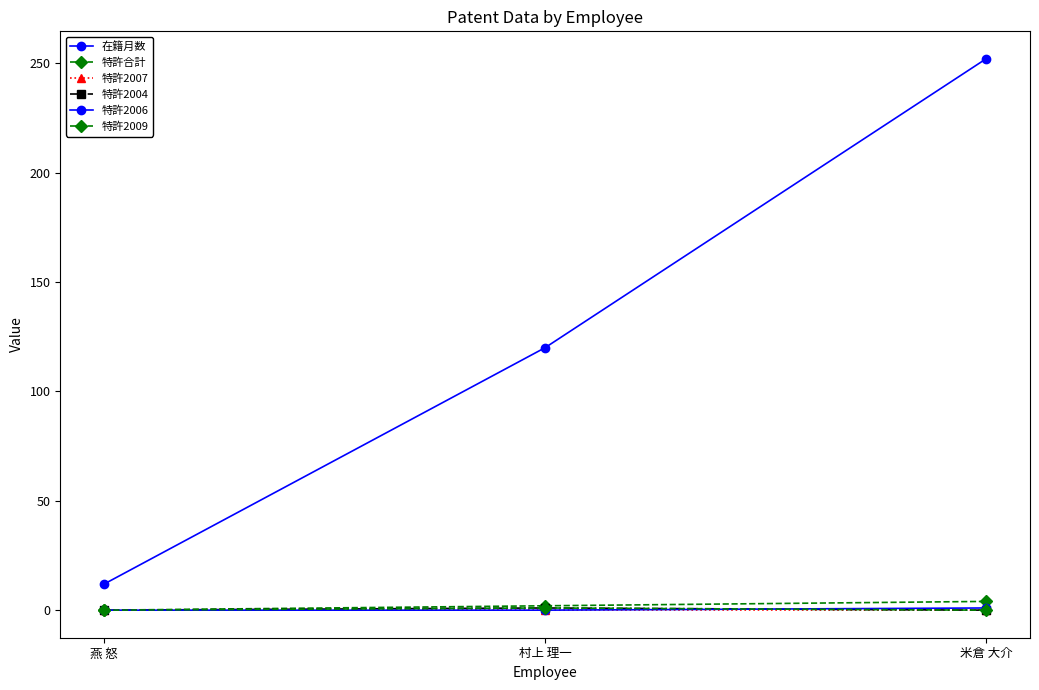

Reading left to right, extract all data points from this chart.

在籍月数: 燕 怒=12	村上 理一=120	米倉 大介=252
特許合計: 燕 怒=0	村上 理一=2	米倉 大介=4
特許2007: 燕 怒=0	村上 理一=0	米倉 大介=0
特許2004: 燕 怒=0	村上 理一=1	米倉 大介=0
特許2006: 燕 怒=0	村上 理一=0	米倉 大介=1
特許2009: 燕 怒=0	村上 理一=1	米倉 大介=0